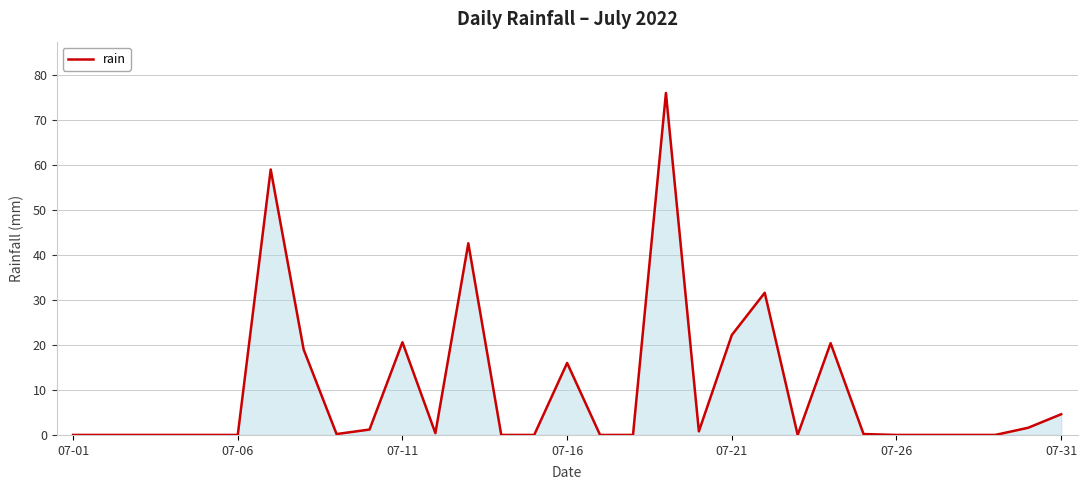

What is the maximum value shown in the chart?

76.0